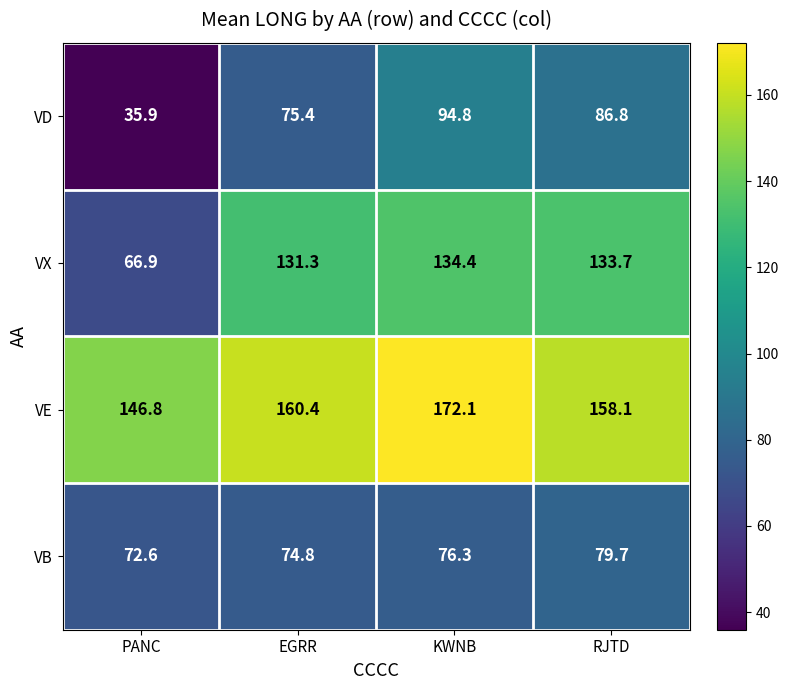

The VB series shows 113.9 at RJTD. True or false?

False